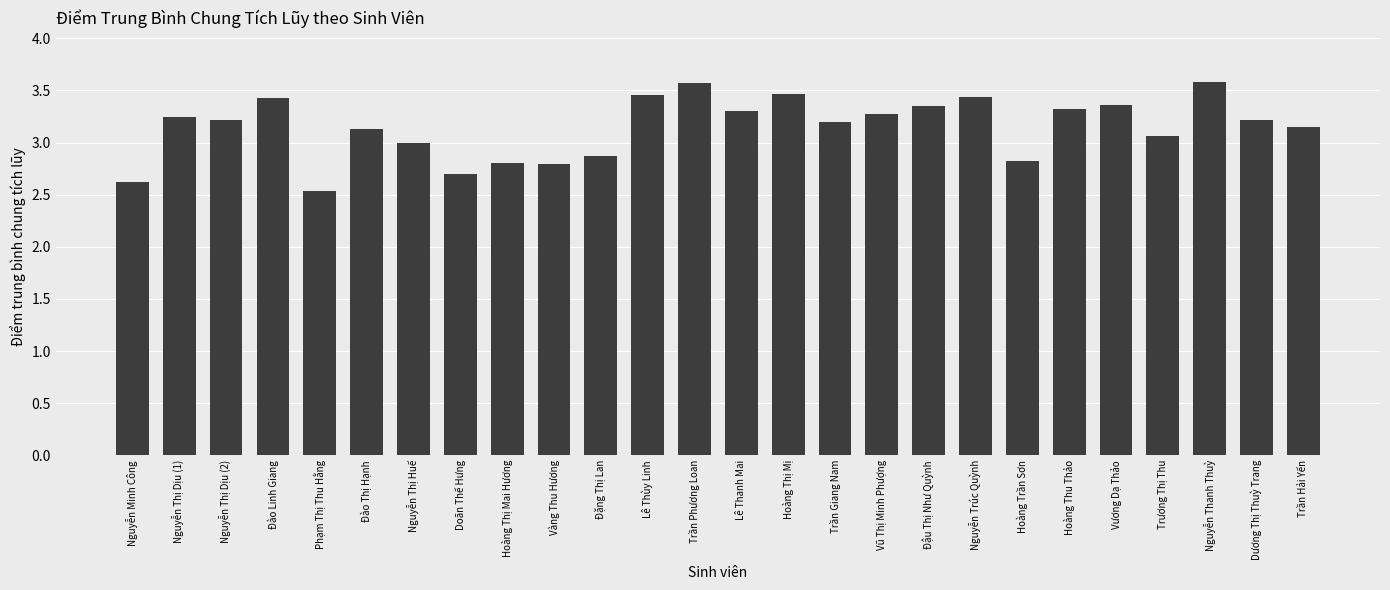

What is the ratio of the value at Đặng Thị Lan to the value at Vũ Thị Minh Phượng?

0.9